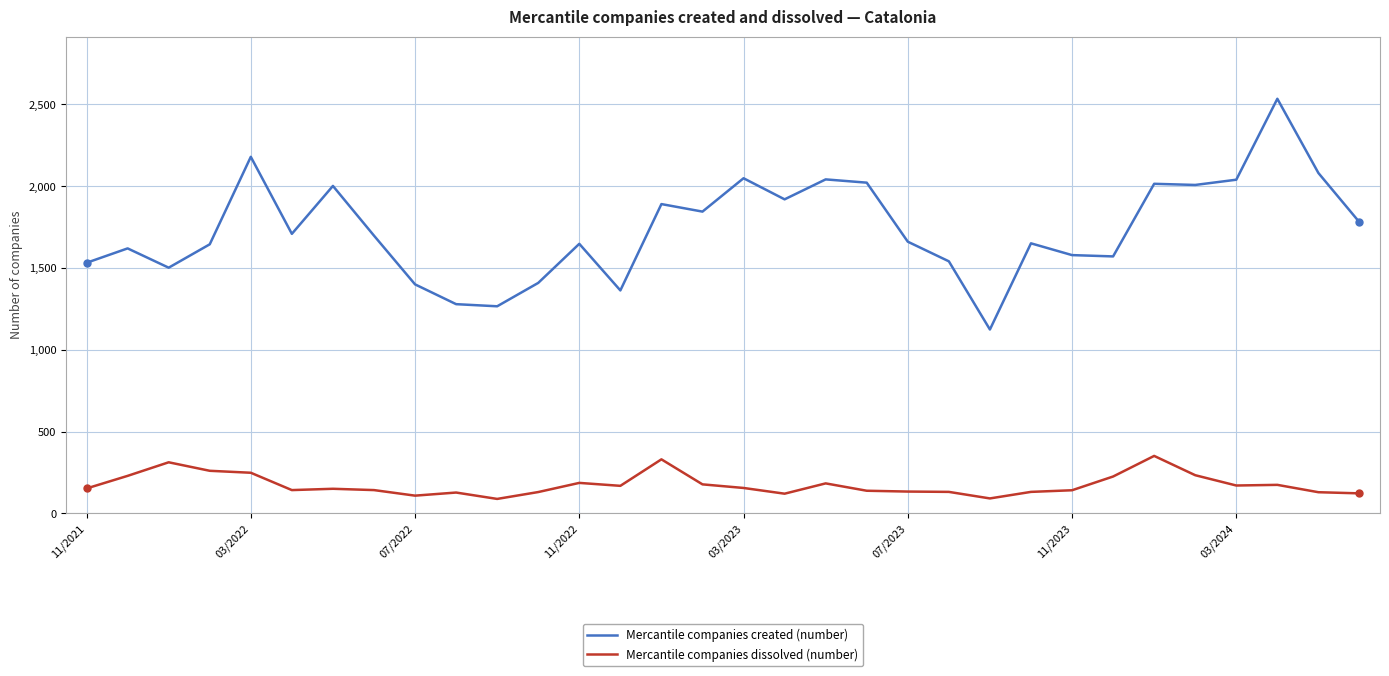

True or false: Mercantile companies created (number) and Mercantile companies dissolved (number) intersect in this chart.

False